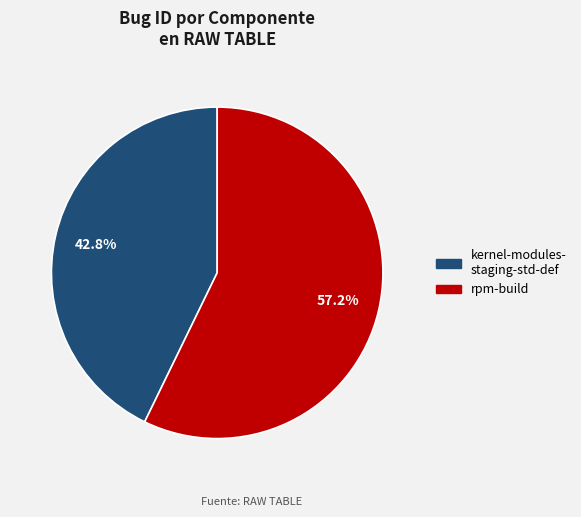

To the nearest percent, what is the average slice percentage?

50%